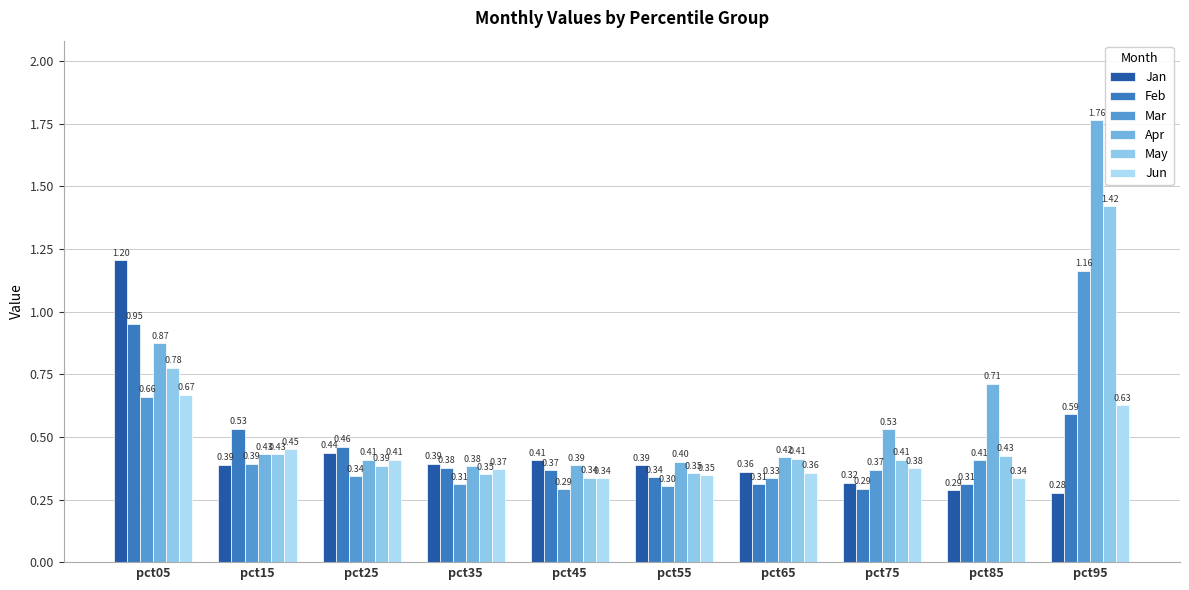

How many series are shown in this chart?

6